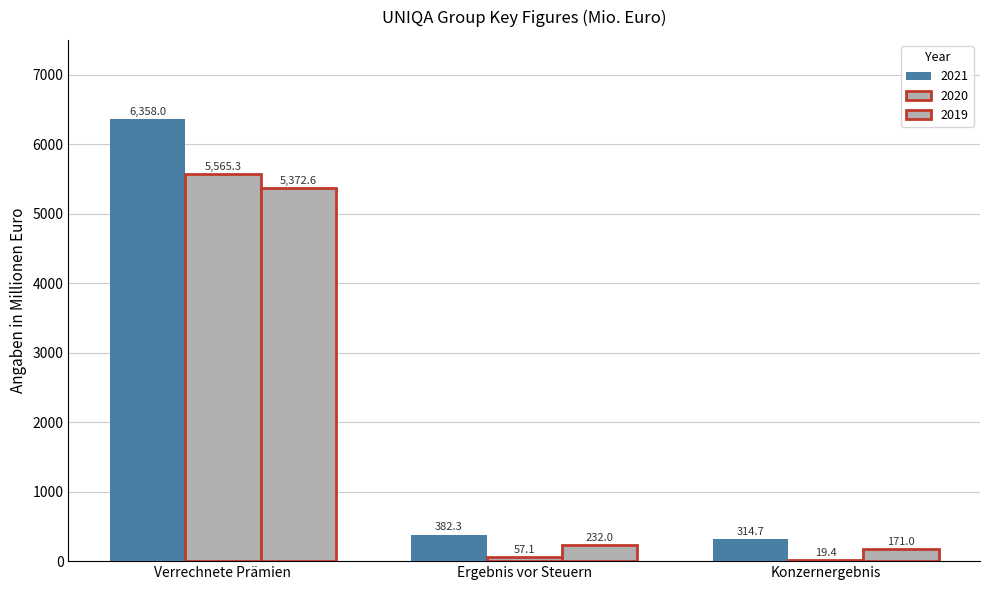

The 2019 series shows 8937.3 at Verrechnete Prämien. True or false?

False